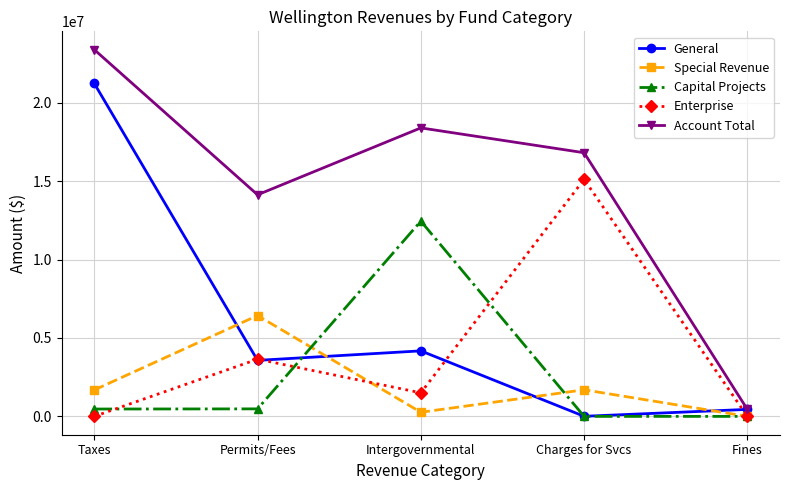

Which series has the largest total across all categories?

Account Total